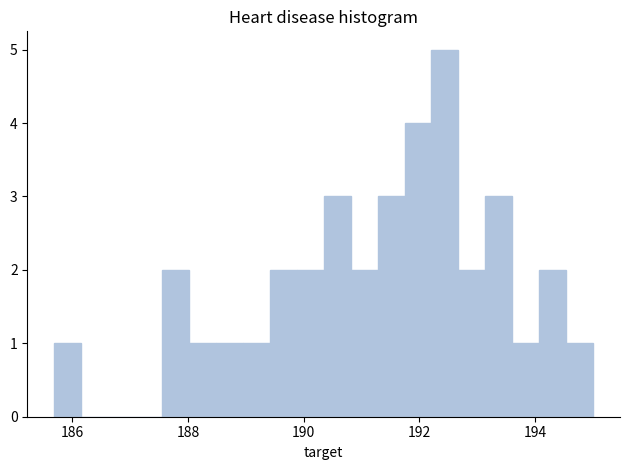

Around what value on the x-axis is the tallest bar? Give the approximate position of its centre, as read against the axis.

192.4